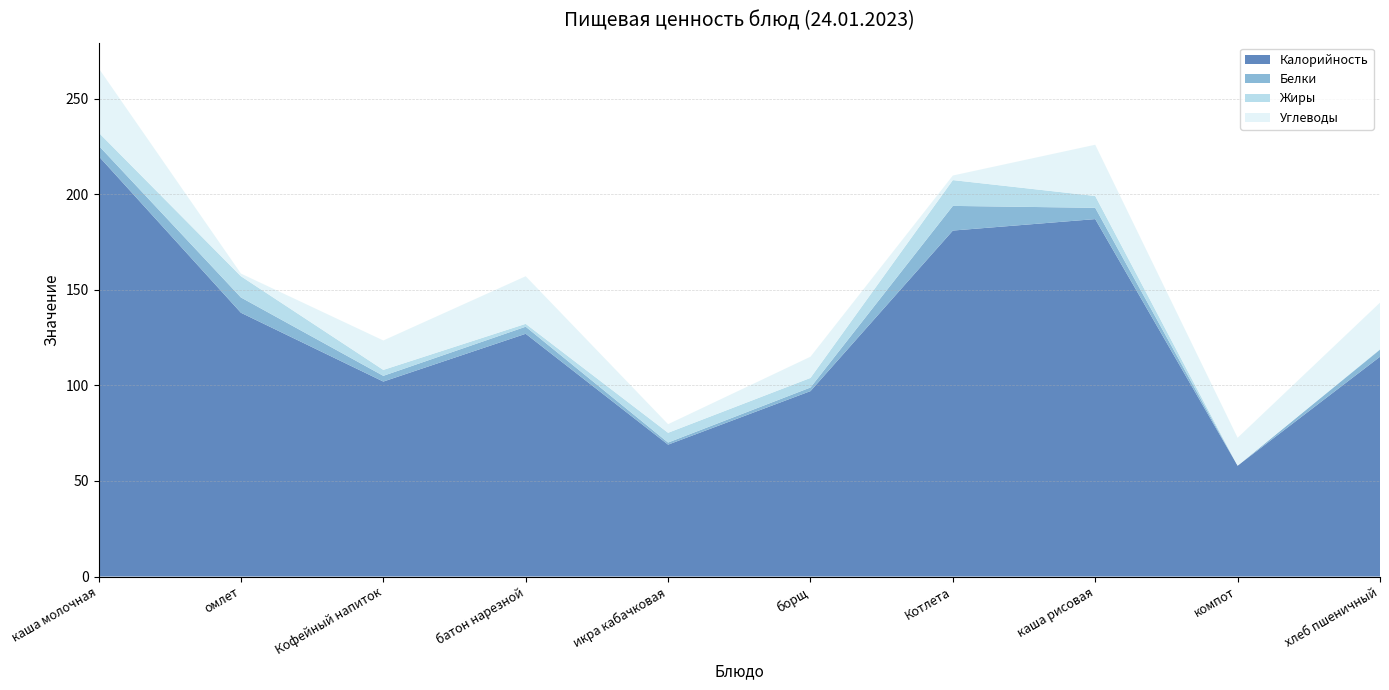

Reading left to right, transcribe all the data shown in this chart.

Калорийность: каша молочная=220.0	омлет=138.0	Кофейный напиток=102.0	батон нарезной=127.0	икра кабачковая=69.0	борщ=97.0	Котлета=181.0	каша рисовая=187.0	компот=58.0	хлеб пшеничный=115.0
Белки: каша молочная=5.5	омлет=8.0	Кофейный напиток=3.0	батон нарезной=3.7	икра кабачковая=1.1	борщ=1.9	Котлета=12.9	каша рисовая=5.9	компот=0.0	хлеб пшеничный=3.7
Жиры: каша молочная=6.8	омлет=11.1	Кофейный напиток=3.1	батон нарезной=1.5	икра кабачковая=5.1	борщ=5.0	Котлета=13.5	каша рисовая=6.2	компот=0.0	хлеб пшеничный=0.3
Углеводы: каша молочная=33.7	омлет=1.4	Кофейный напиток=15.4	батон нарезной=24.9	икра кабачковая=4.5	борщ=11.1	Котлета=2.4	каша рисовая=26.8	компот=14.6	хлеб пшеничный=24.3